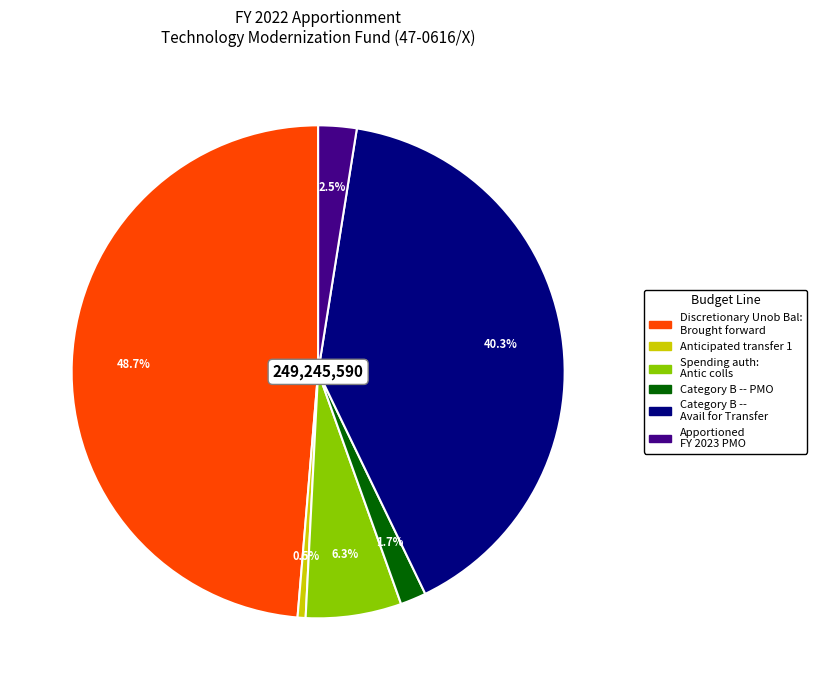

Is there any slice that represents more than half of the pie?

No